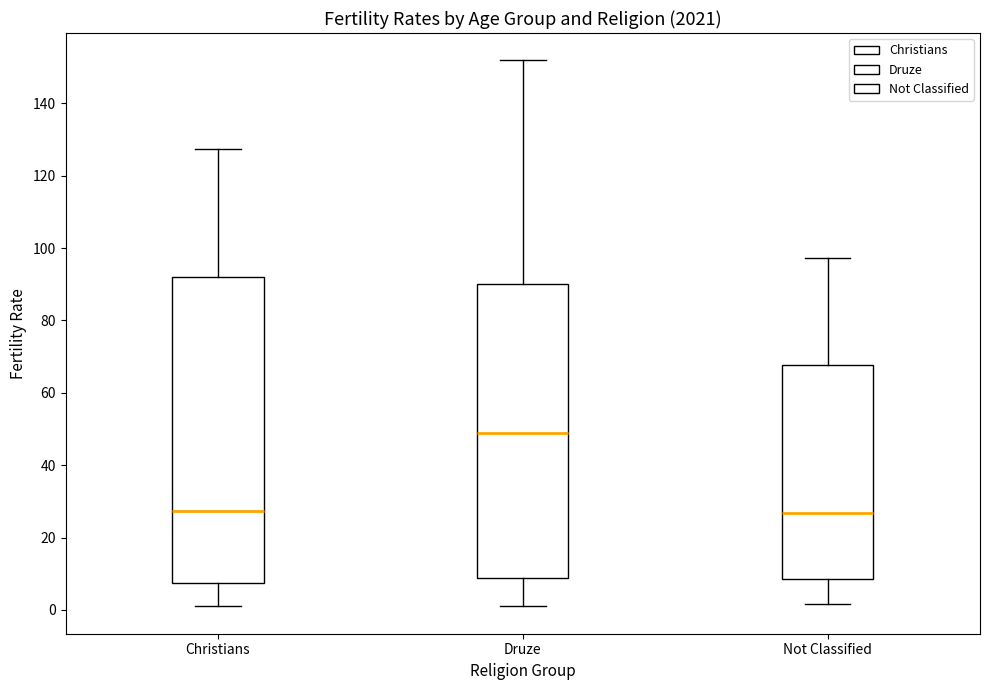

Reading left to right, transcribe this box plot: for each box, give where its median line is, the range the box spans, and where its two whiskers end, as read against the y-axis. The values are not printed on the chart, so give them approximately, as read against the axis.

Christians: median 28, box 8 to 92, whiskers 2 to 128
Druze: median 48, box 8 to 90, whiskers 0 to 152
Not Classified: median 26, box 8 to 68, whiskers 2 to 98